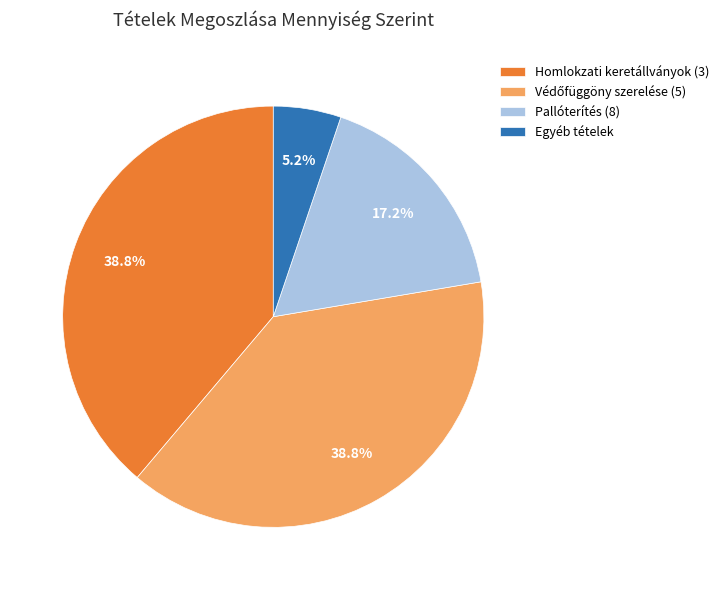

Approximately how many times larger is the value at Pallóterítés (8) compared to Homlokzati keretállványok (3)?

0.4